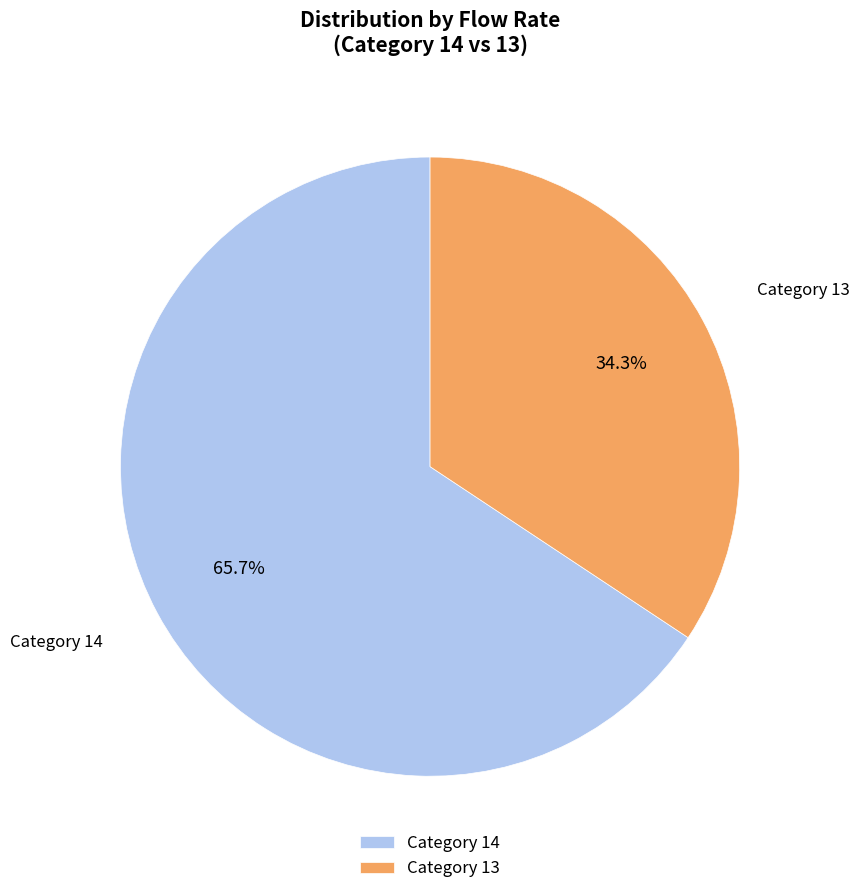

Is there any slice that represents more than half of the pie?

Yes